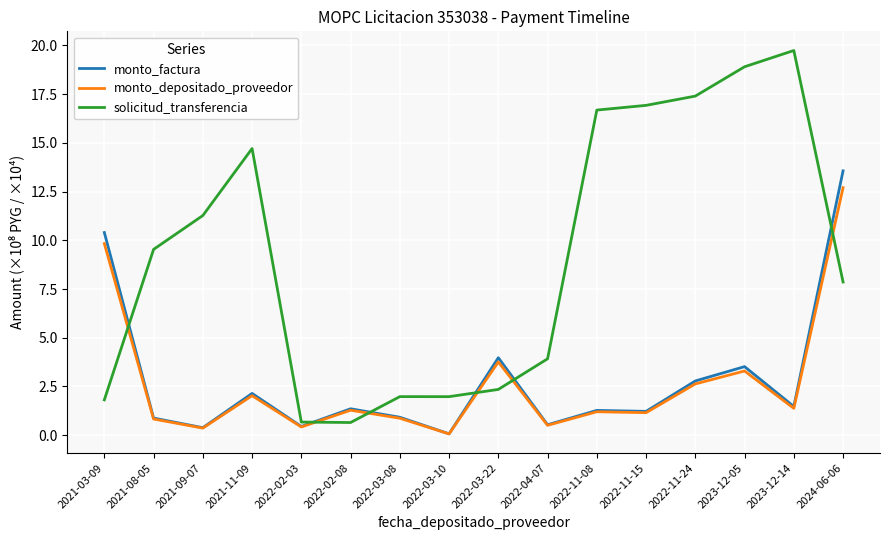

Which label corresponds to the largest value in the chart?

2023-12-14